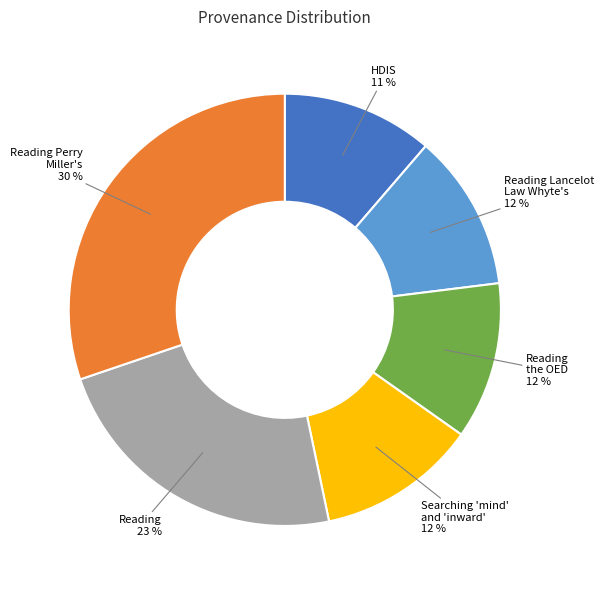

Is there any slice that represents more than half of the pie?

No